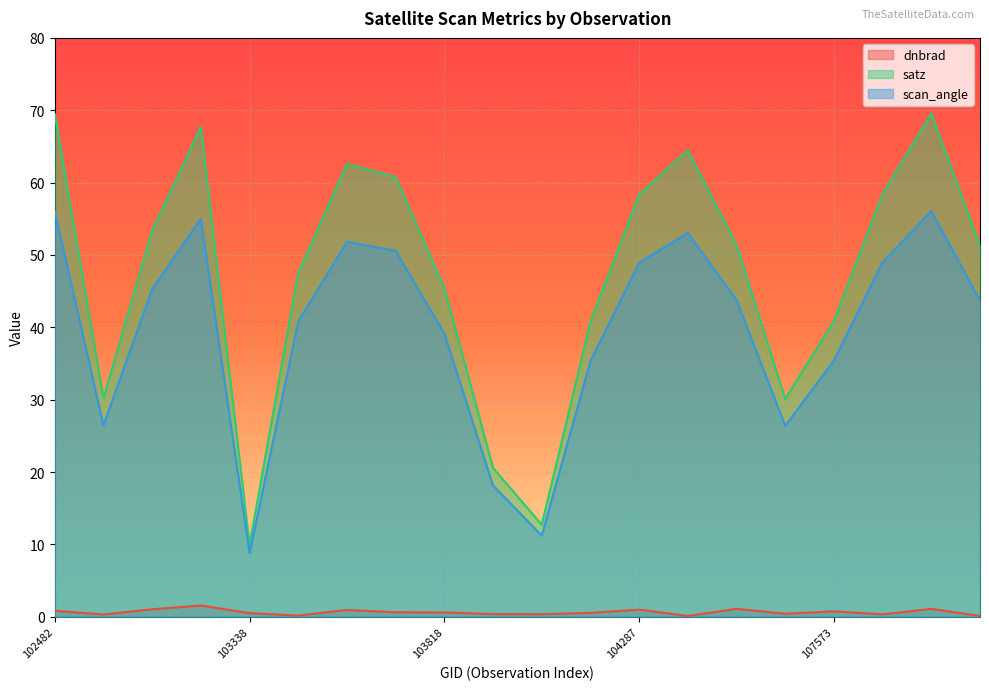

The value of scan_angle at 107921 is 97.2. True or false?

False